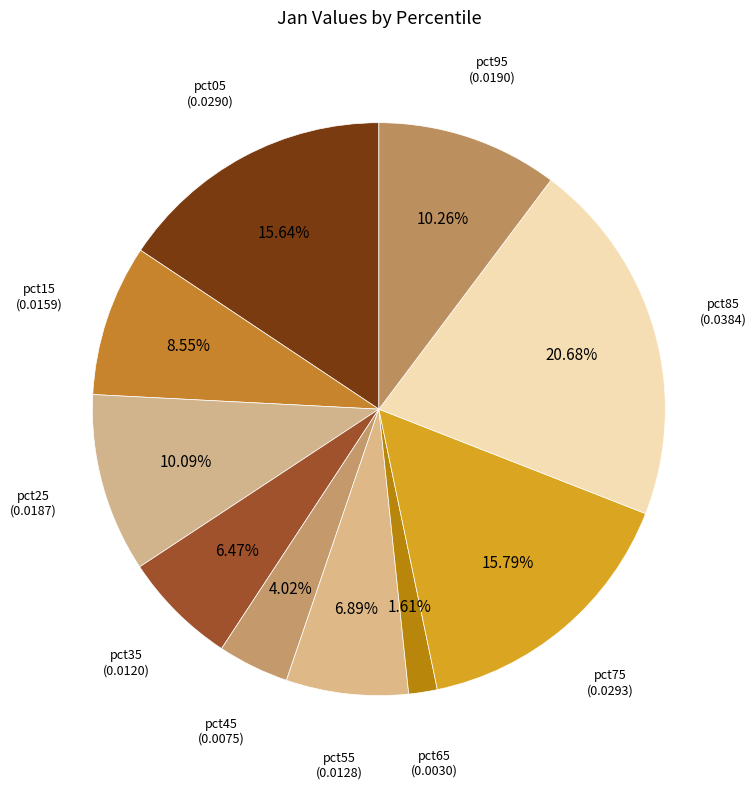

Do pct15 and pct85 together represent more than half of the pie?

No